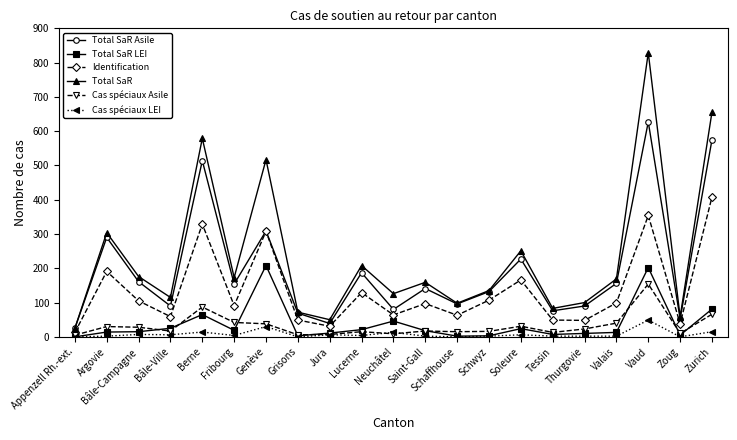

Is the value of Total SaR Asile at Zurich greater than the value of Total SaR at Argovie?

Yes